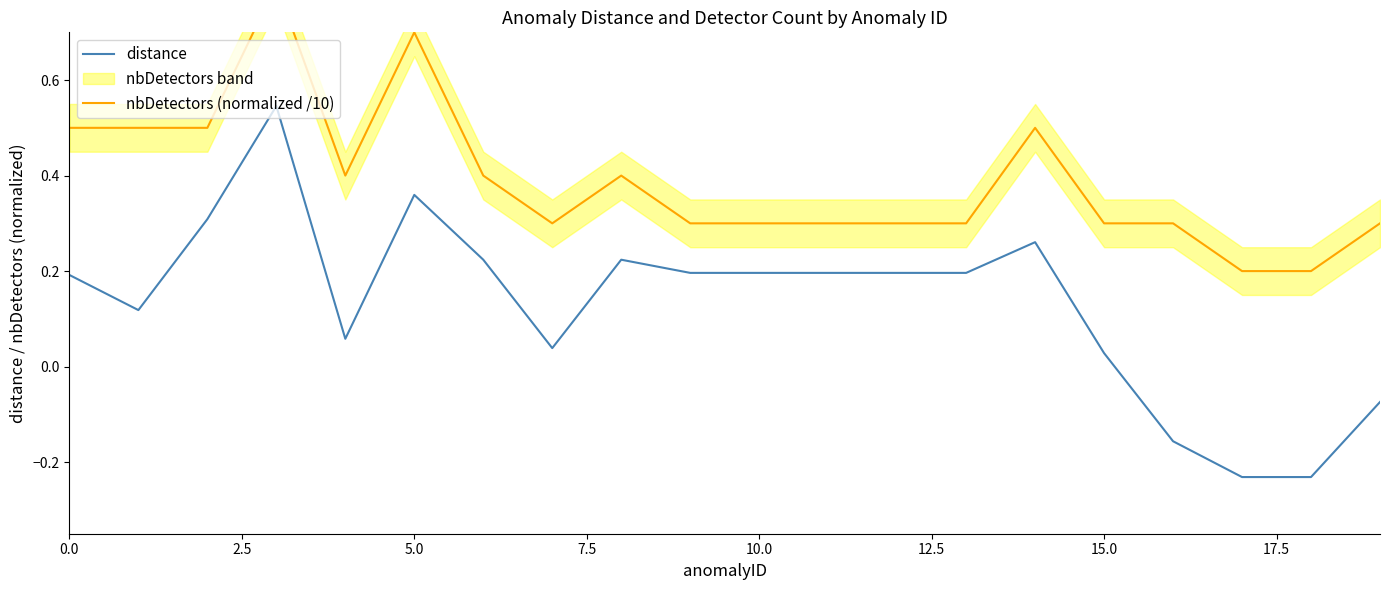

Is it true that distance equals 0.2 at 5.0?

False